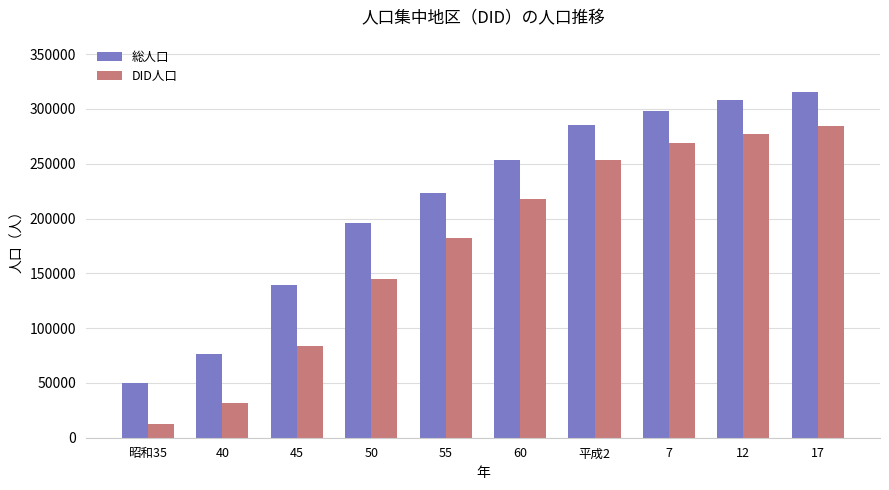

Reading right to left, extract all data points from this chart.

総人口: 17=315792	12=308307	7=298253	平成2=285259	60=253479	55=223241	50=195917	45=139368	40=76571	昭和35=49585
DID人口: 17=284642	12=277421	7=268857	平成2=253484	60=218151	55=181991	50=145148	45=83645	40=31807	昭和35=12283